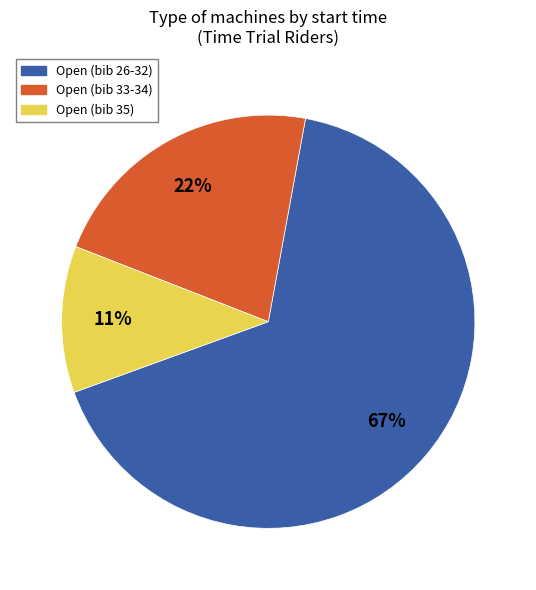

What is the smallest slice in the pie chart?

Open (bib 35)